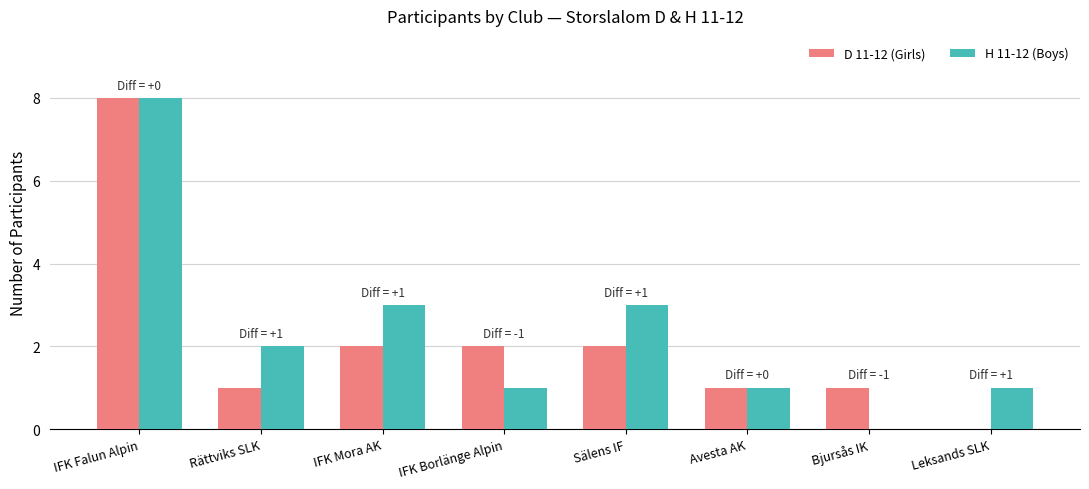

What is the total value across all series at Rättviks SLK?

3